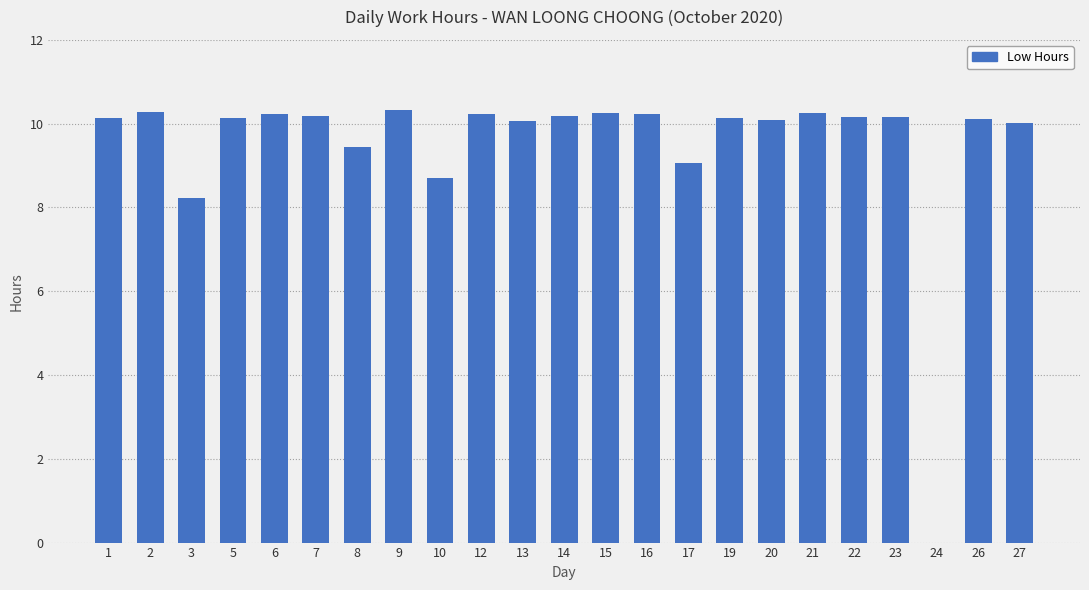

Which has a higher value, 21 or 24?

21